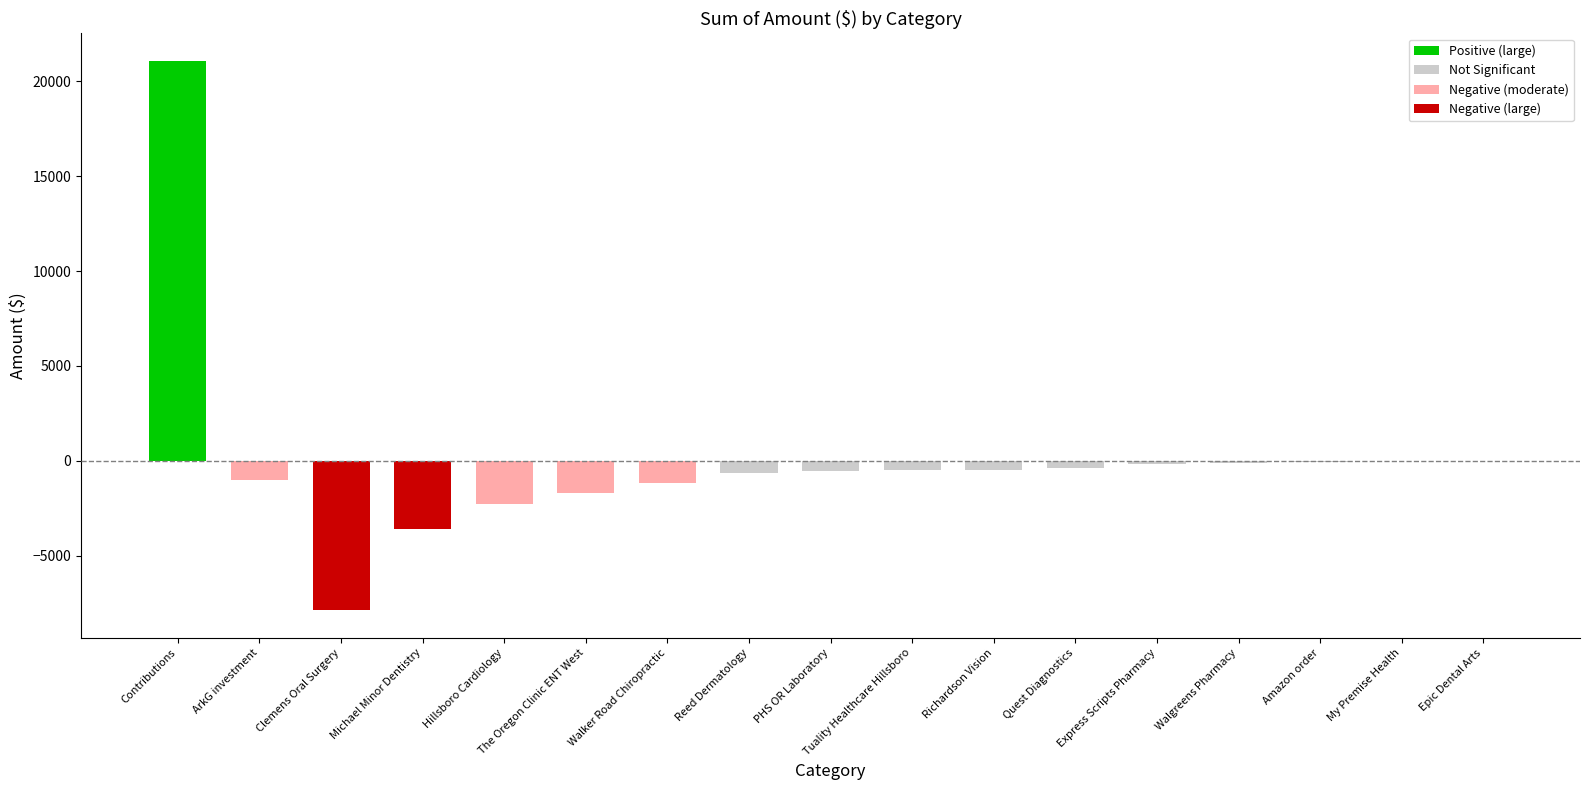

What is the maximum value shown in the chart?

21074.7